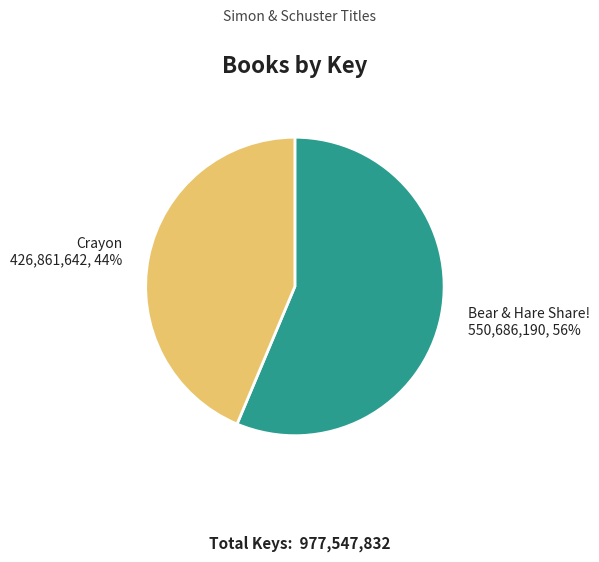

Do Crayon and Bear & Hare Share! together represent more than half of the pie?

Yes